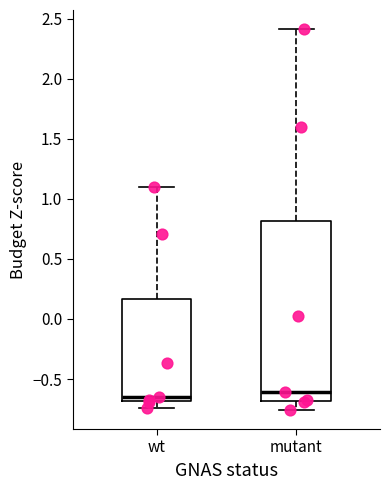

Which box is the tallest, from its lower edge to its upper edge?

mutant